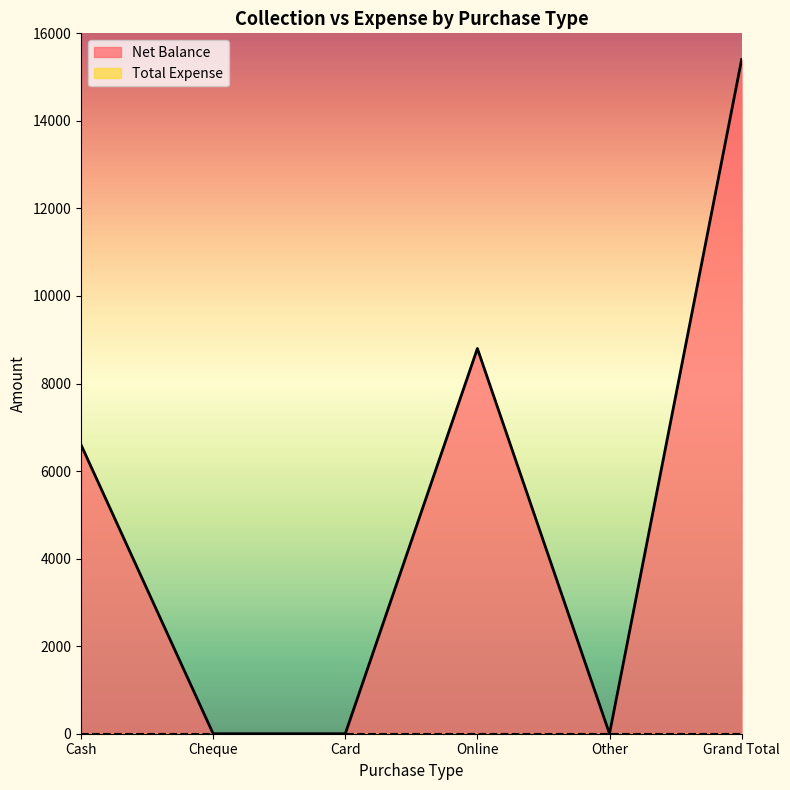

How many lines are shown in the chart?

2